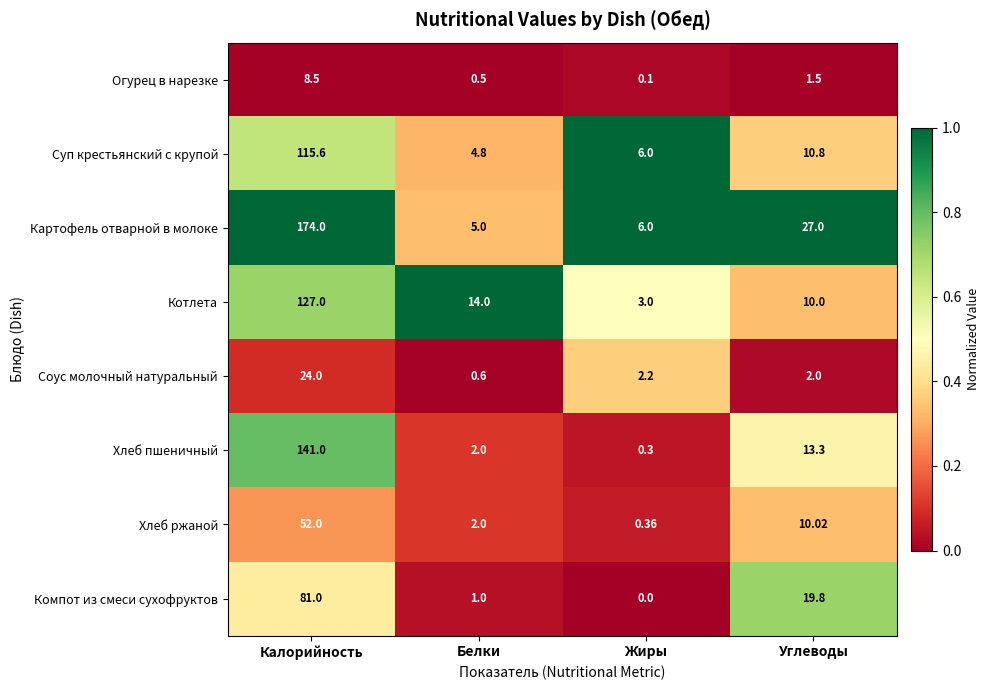

Which label corresponds to the largest value in the chart?

Калорийность